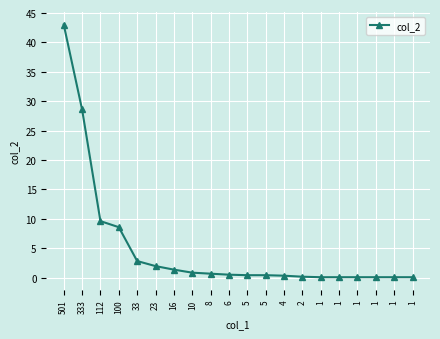

How many data points does each series have?

20